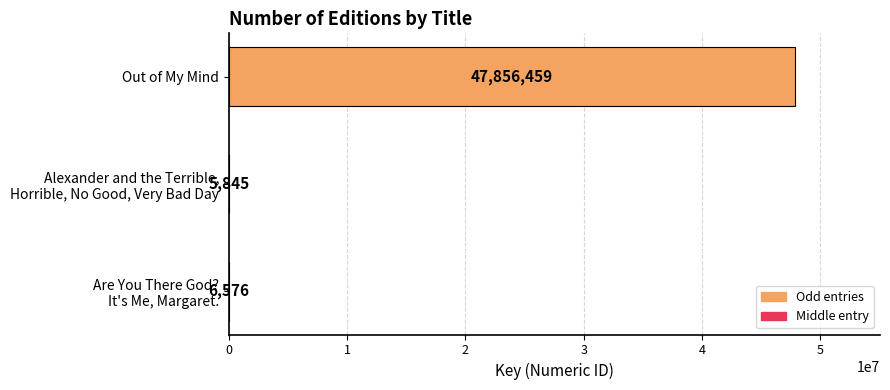

The chart shows a value of 27824776 at Out of My Mind. True or false?

False